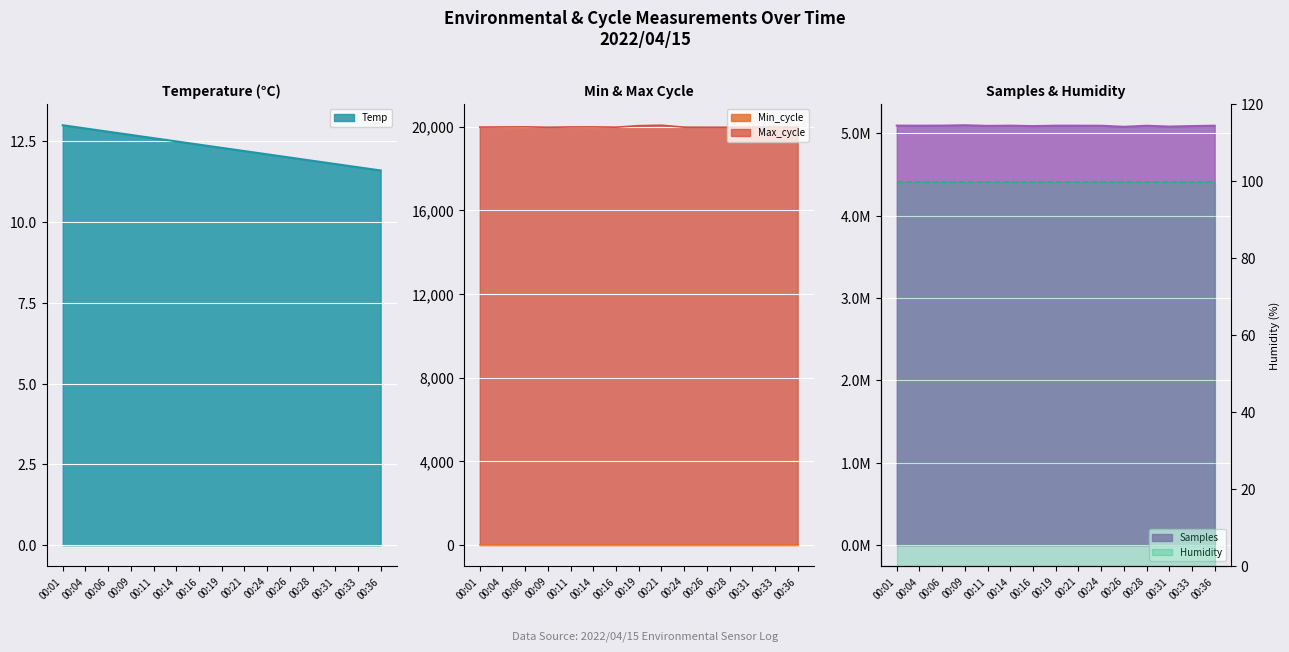

True or false: Samples and Max_cycle intersect in this chart.

False